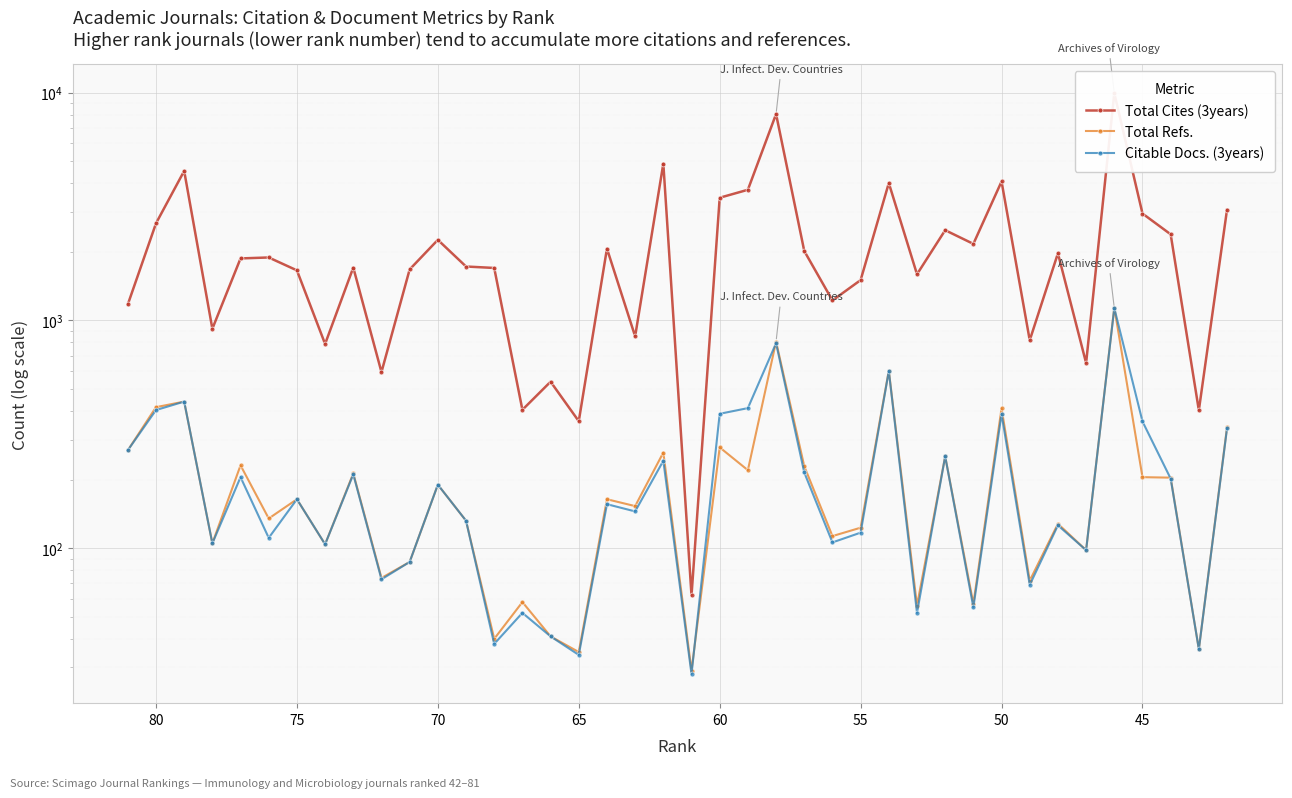

At how many categories does at least one series exceed 5325?

2